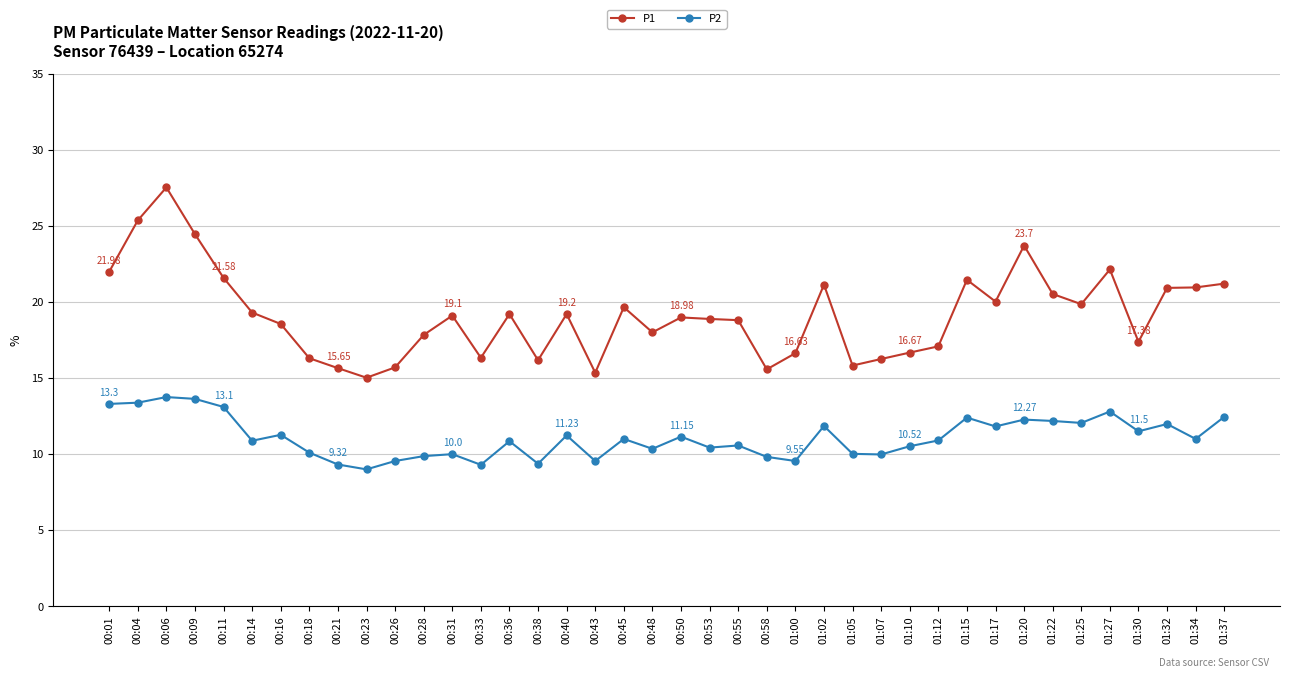

Count the number of categories in the chart.

40